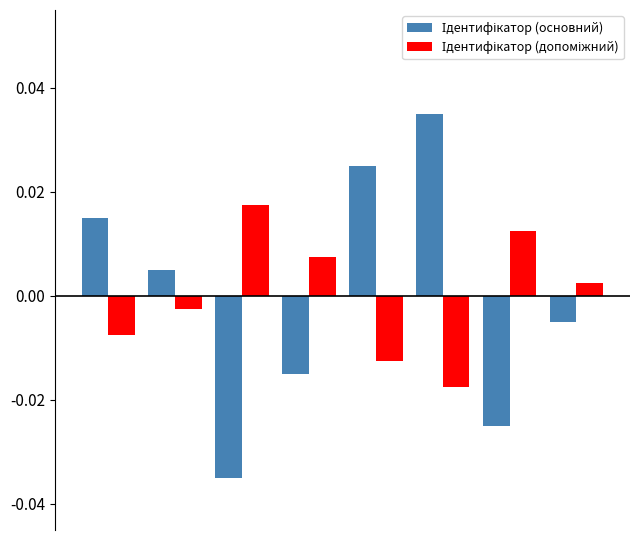

At how many categories does at least one series exceed 0?

8